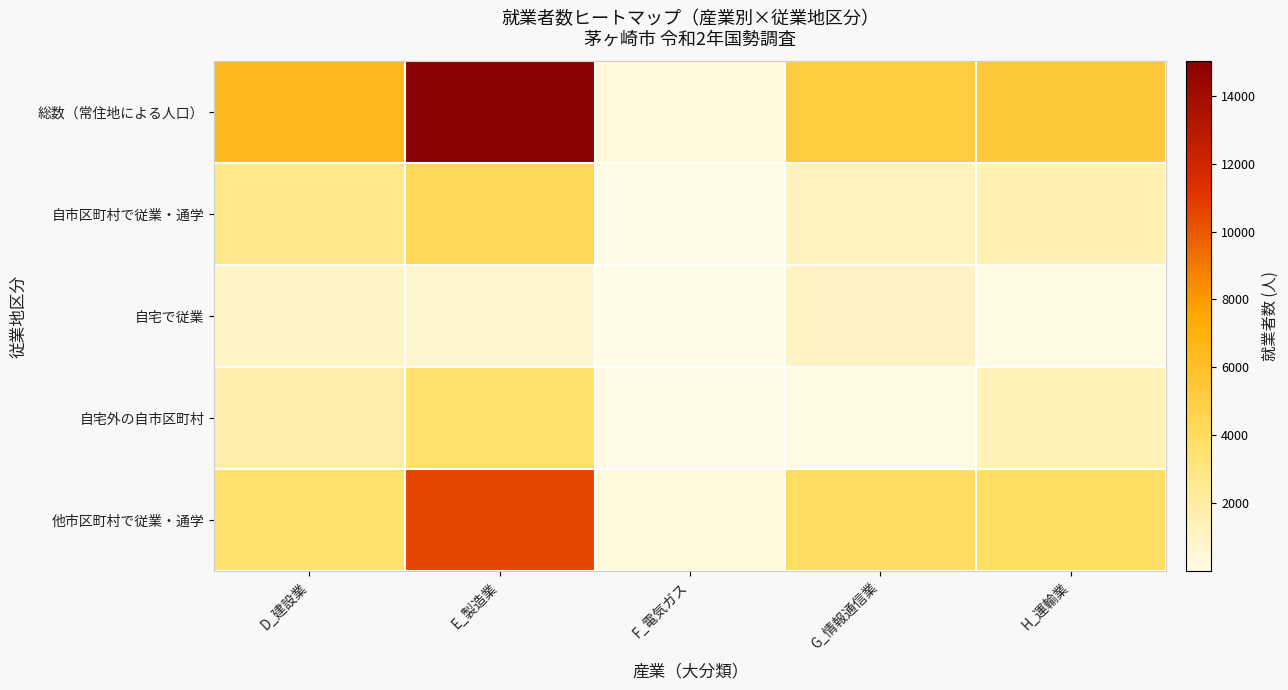

Reading left to right, transcribe all the data shown in this chart.

総数（常住地による人口）: D_建設業=6462	E_製造業=15008	F_電気ガス=395	G_情報通信業=5125	H_運輸業=5449
自市区町村で従業・通学: D_建設業=2696	E_製造業=4288	F_電気ガス=61	G_情報通信業=1137	H_運輸業=1499
自宅で従業: D_建設業=949	E_製造業=700	F_電気ガス=9	G_情報通信業=1008	H_運輸業=137
自宅外の自市区町村: D_建設業=1747	E_製造業=3588	F_電気ガス=52	G_情報通信業=129	H_運輸業=1362
他市区町村で従業・通学: D_建設業=3605	E_製造業=10568	F_電気ガス=331	G_情報通信業=3949	H_運輸業=3857